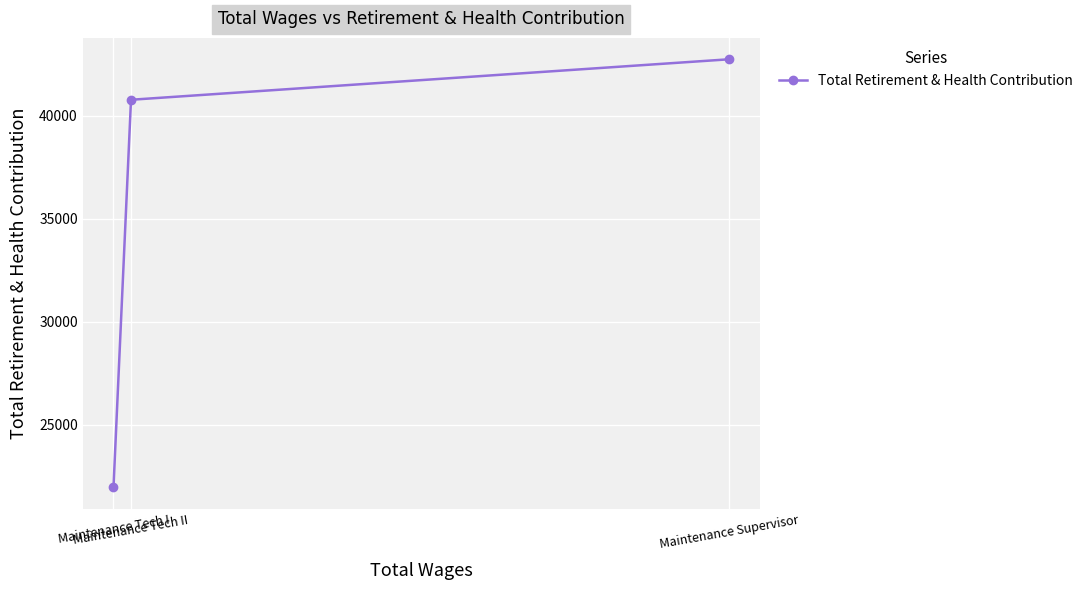

How many distinct data groups are displayed?

1